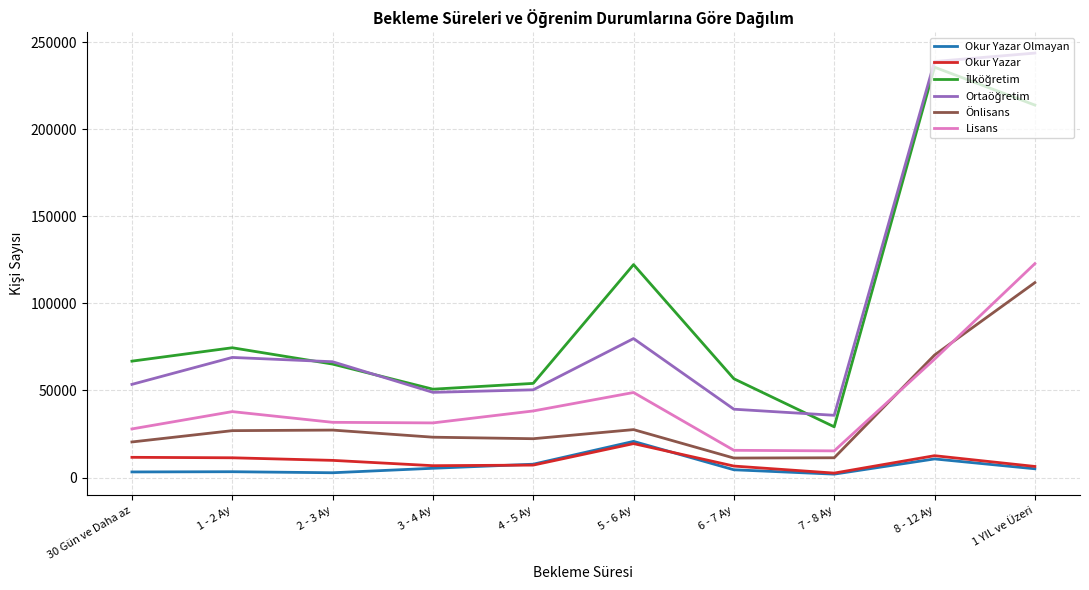

Between 8 - 12 Ay and 1 YIL ve Üzeri, which series saw the biggest shift?

Lisans